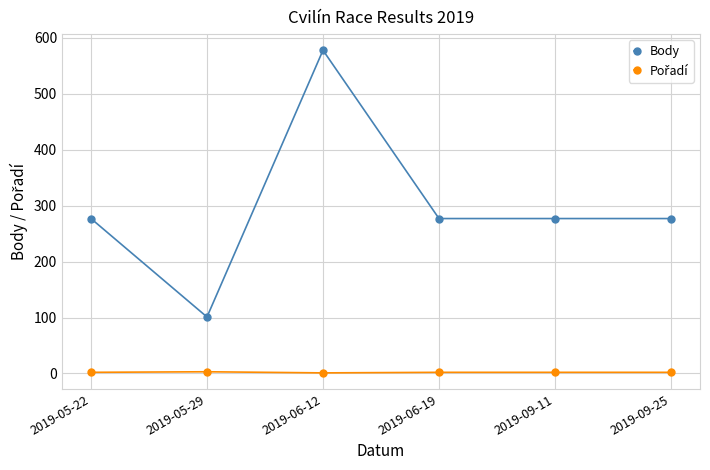

Which series has the largest range (max minus min)?

Body